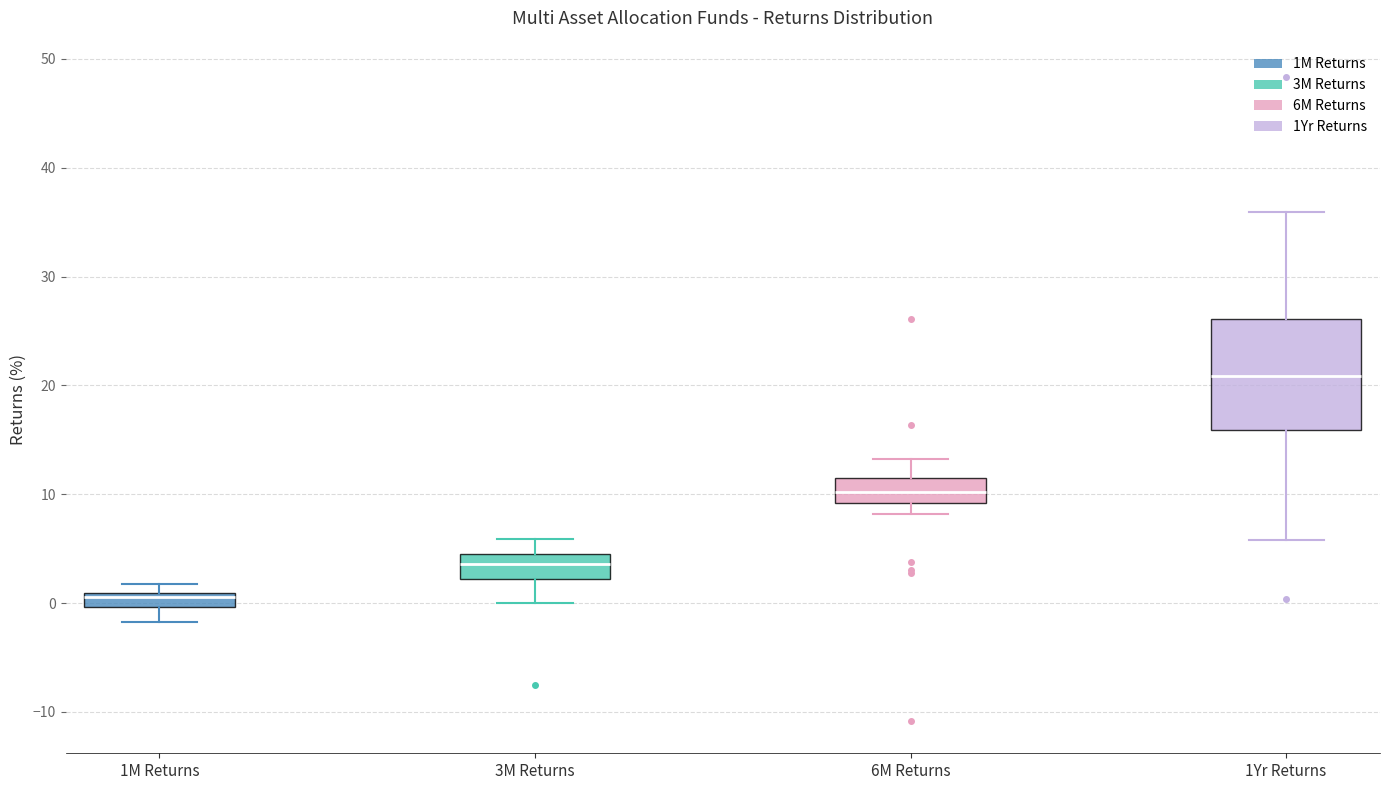

Which box has the lowest median line?

1M Returns